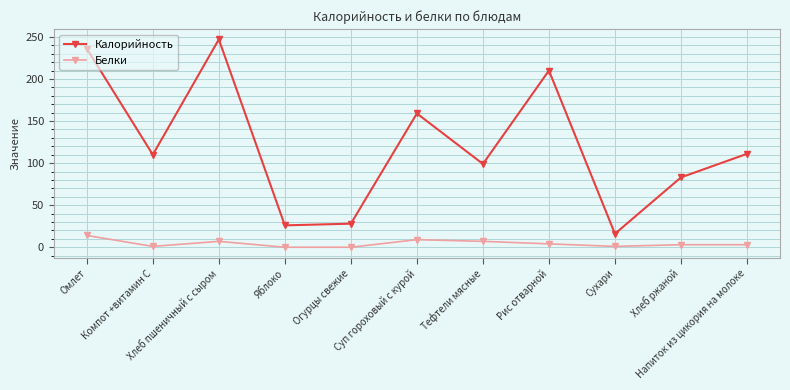

List the series in order of their overall mean, lowest first.

Белки, Калорийность